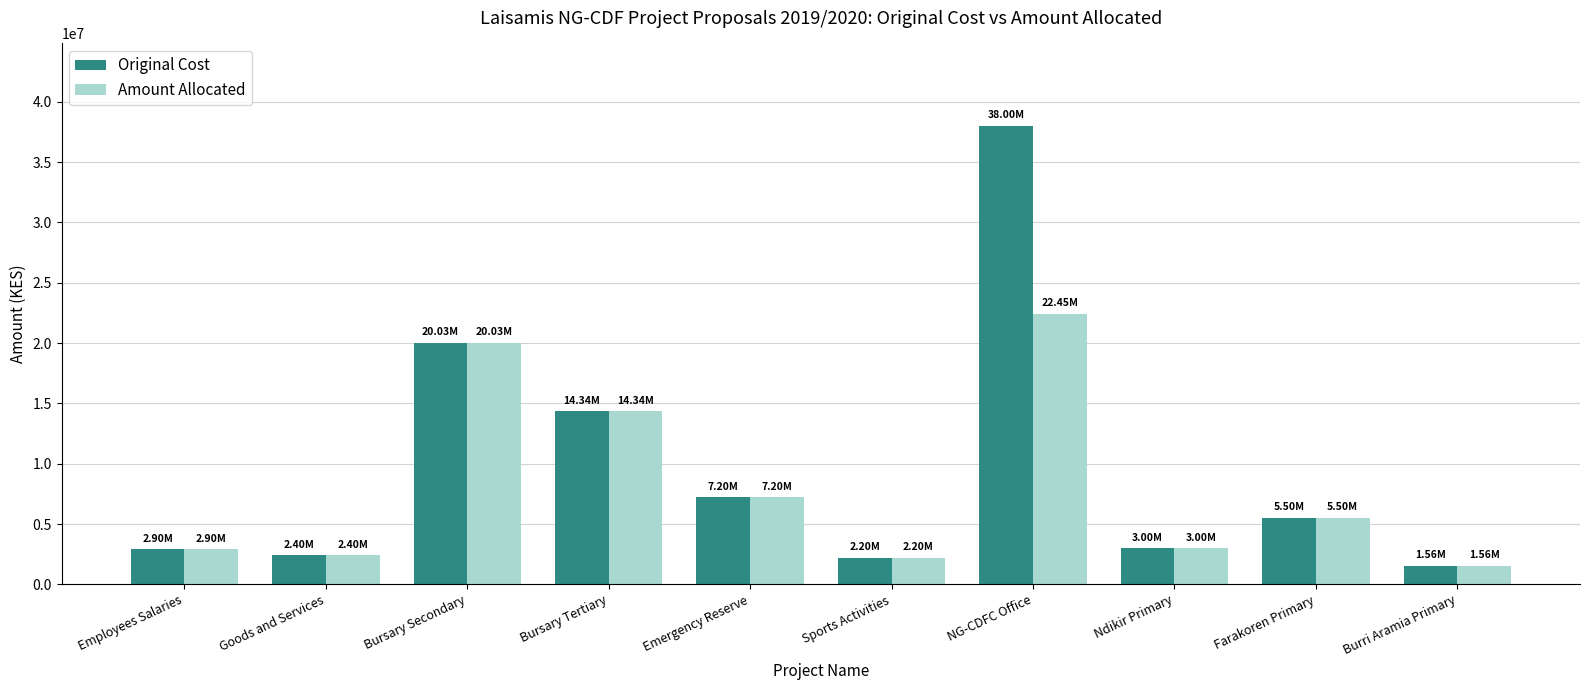

Which series has the widest spread of values?

Original Cost